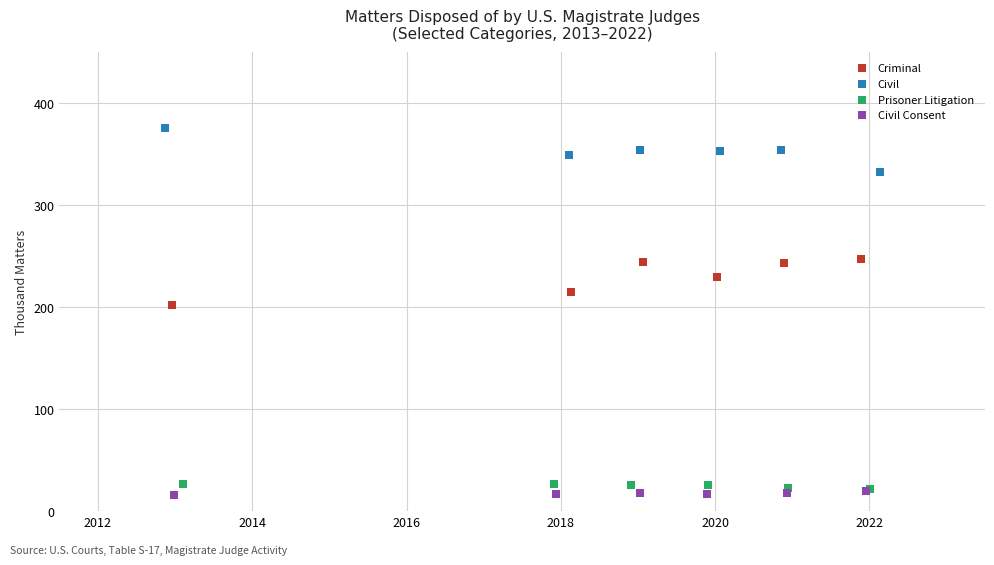

Which series contains the highest Y value?

Civil